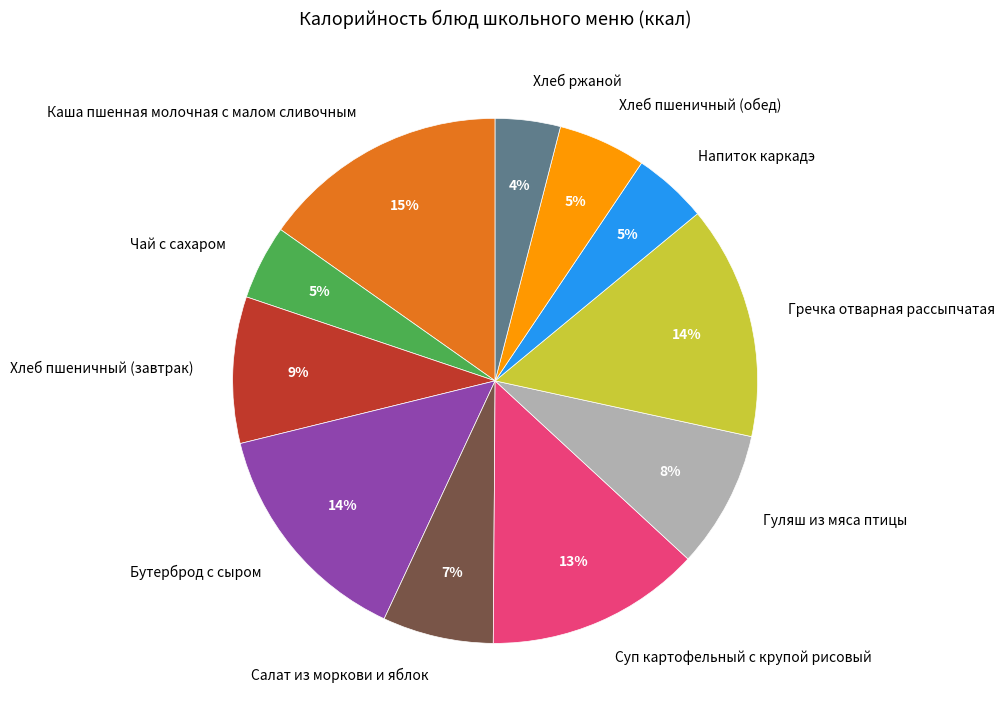

Which has a higher value, Чай с сахаром or Хлеб пшеничный (завтрак)?

Хлеб пшеничный (завтрак)